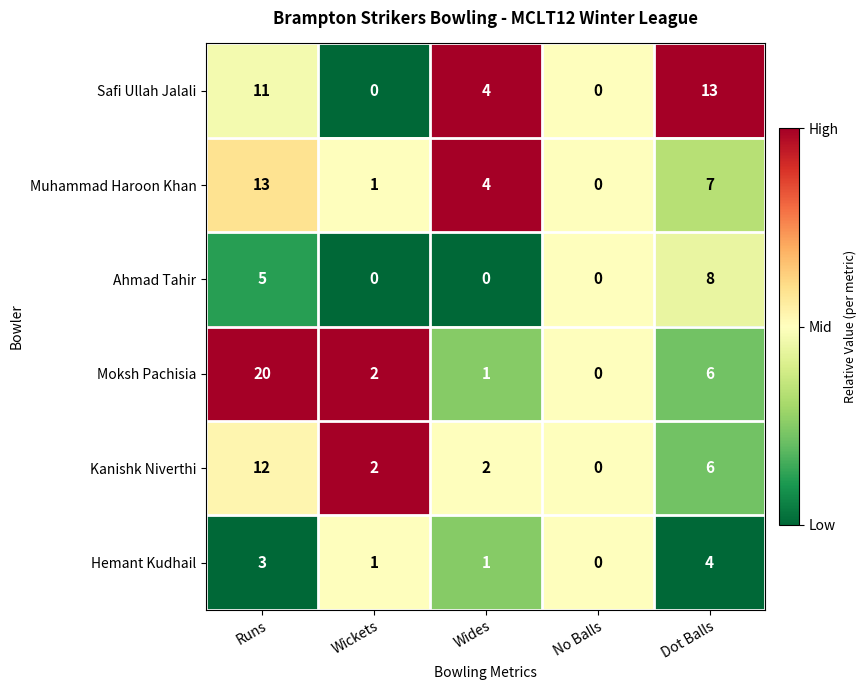

At which label does Muhammad Haroon Khan first exceed 4?

Runs